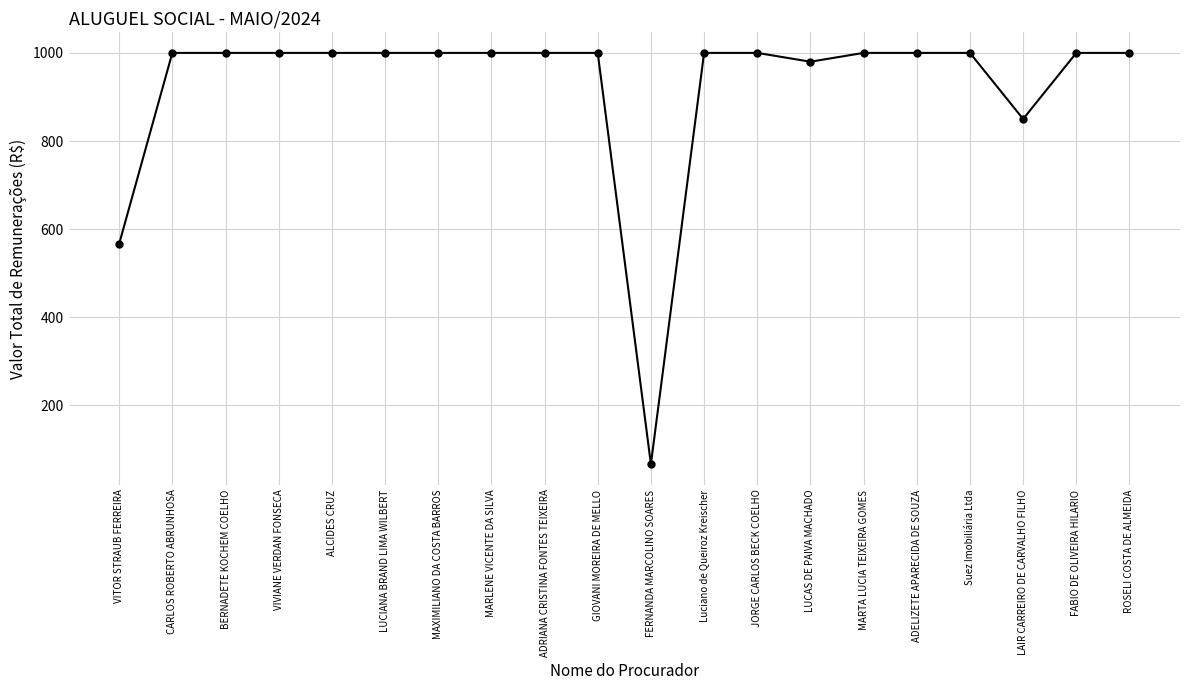

What is the sum of all values?

18463.3